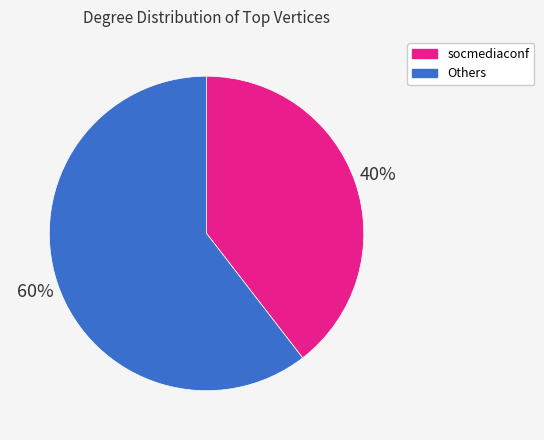

What is the ratio of the value at socmediaconf to the value at Others?

0.7